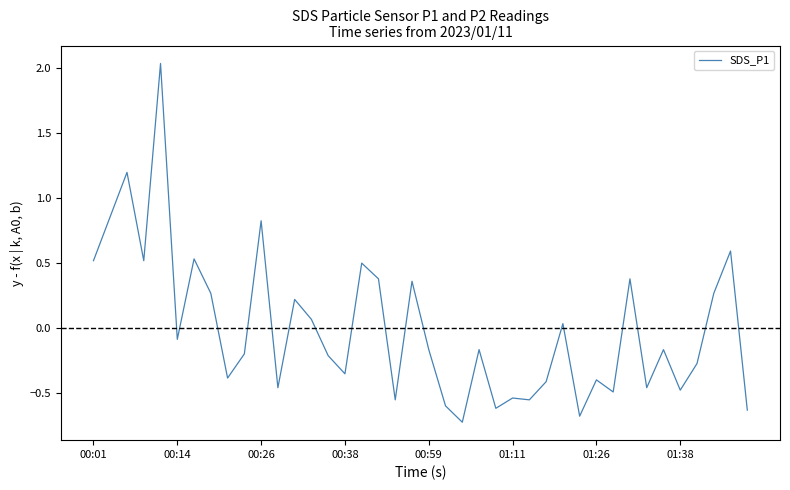

What is the minimum value shown in the chart?

-0.7